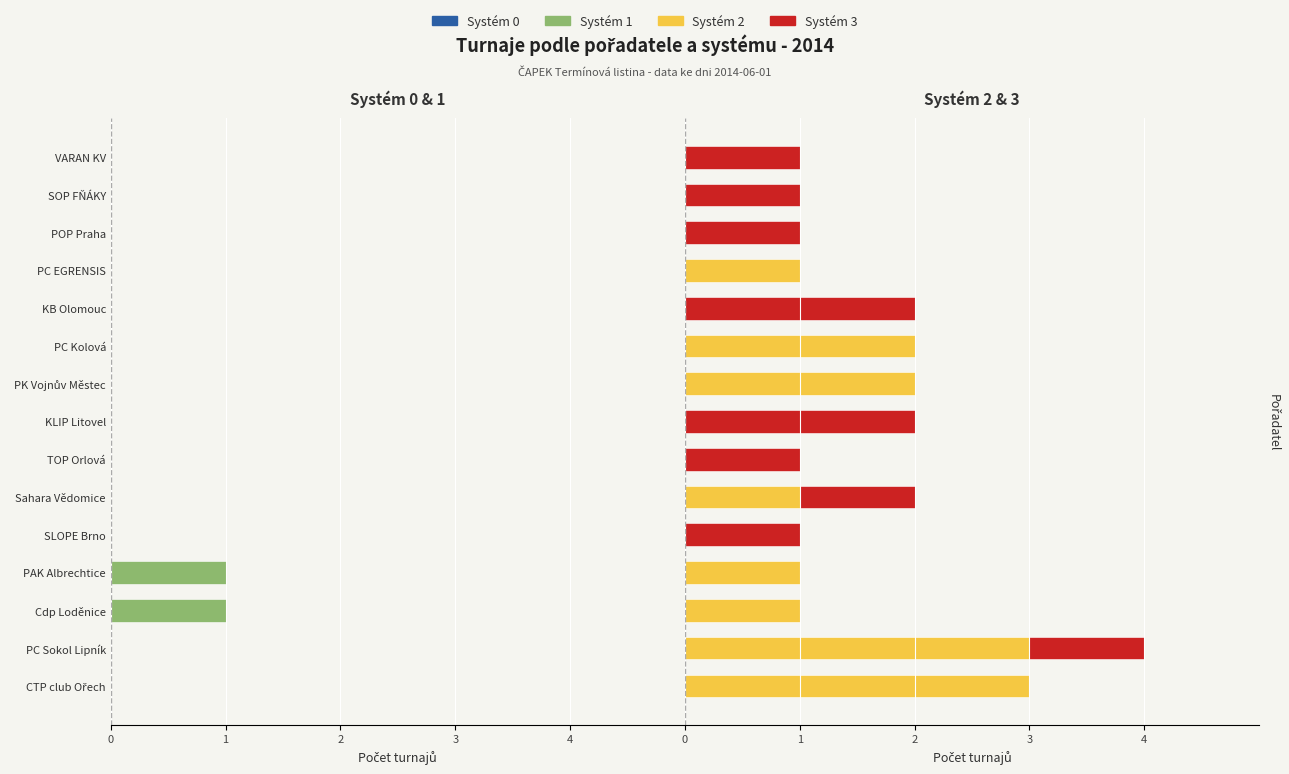

What is the sum of all Systém 3 values?

11.0